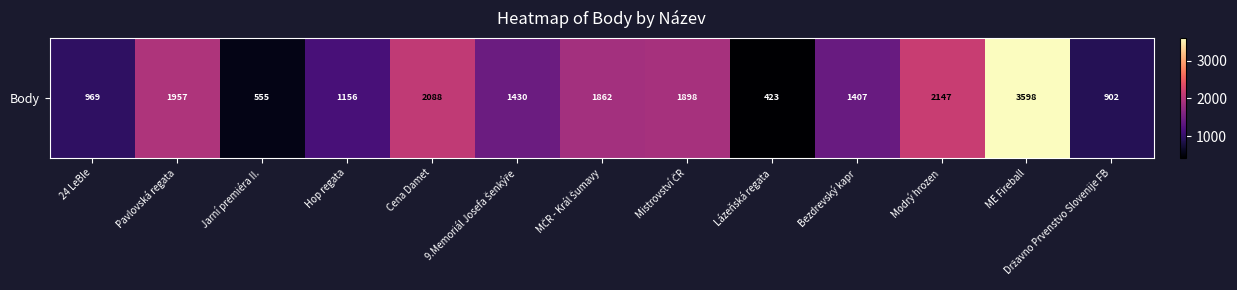

How many data points are less than 1430?

6